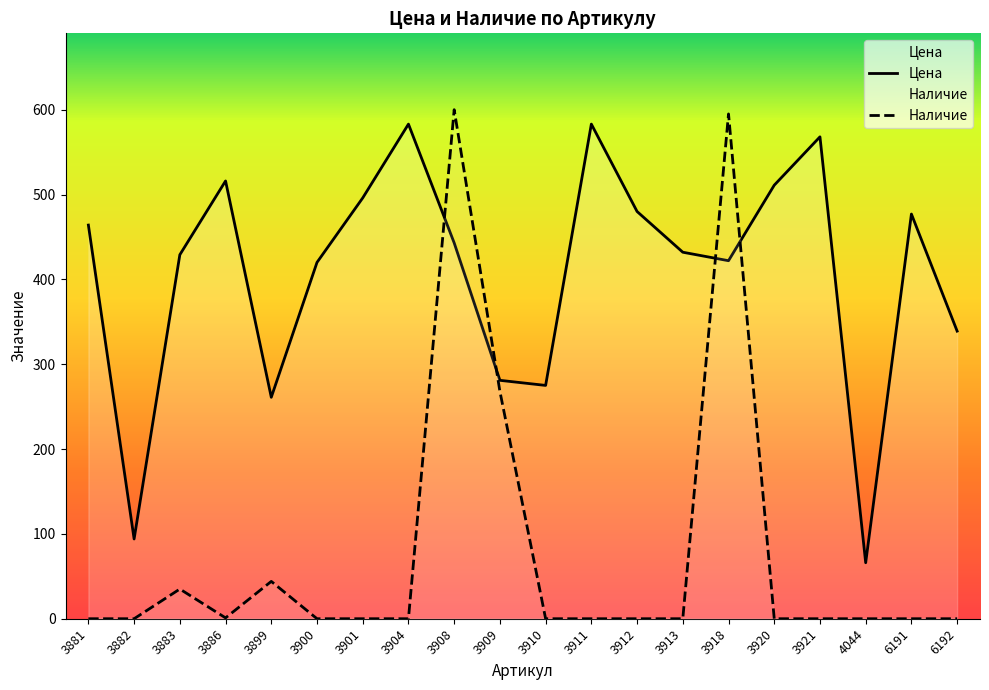

How many interior local valleys does the Наличие series have?

1